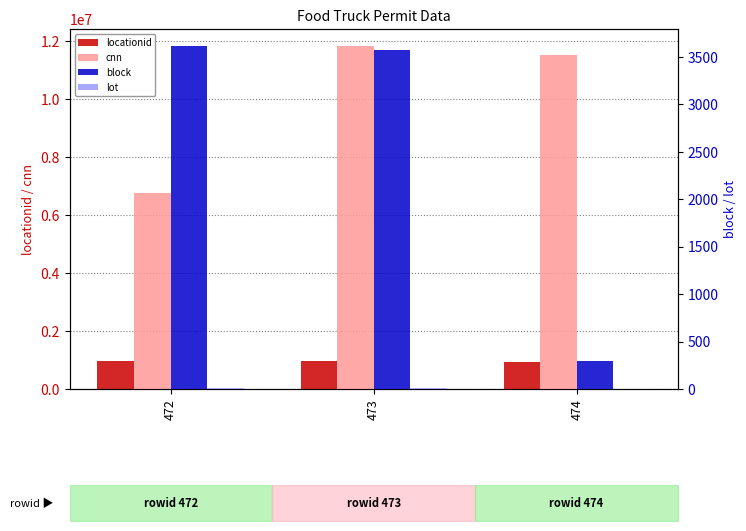

What is the difference between the block values at 473 and 474?

3274